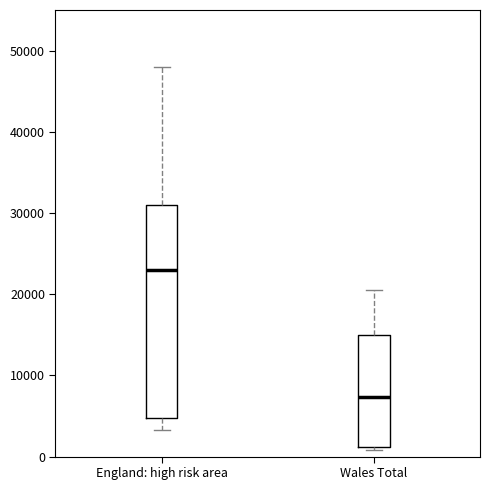

Which box has the highest median line?

England: high risk area